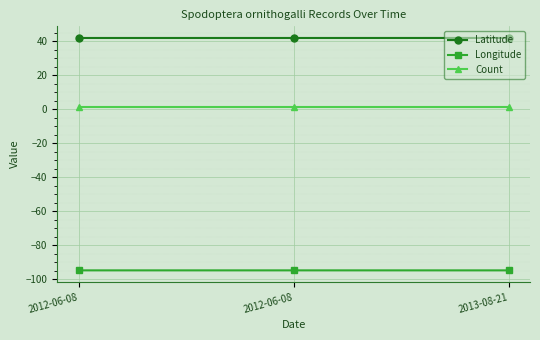

What are all the series names shown in the legend?

Latitude, Longitude, Count